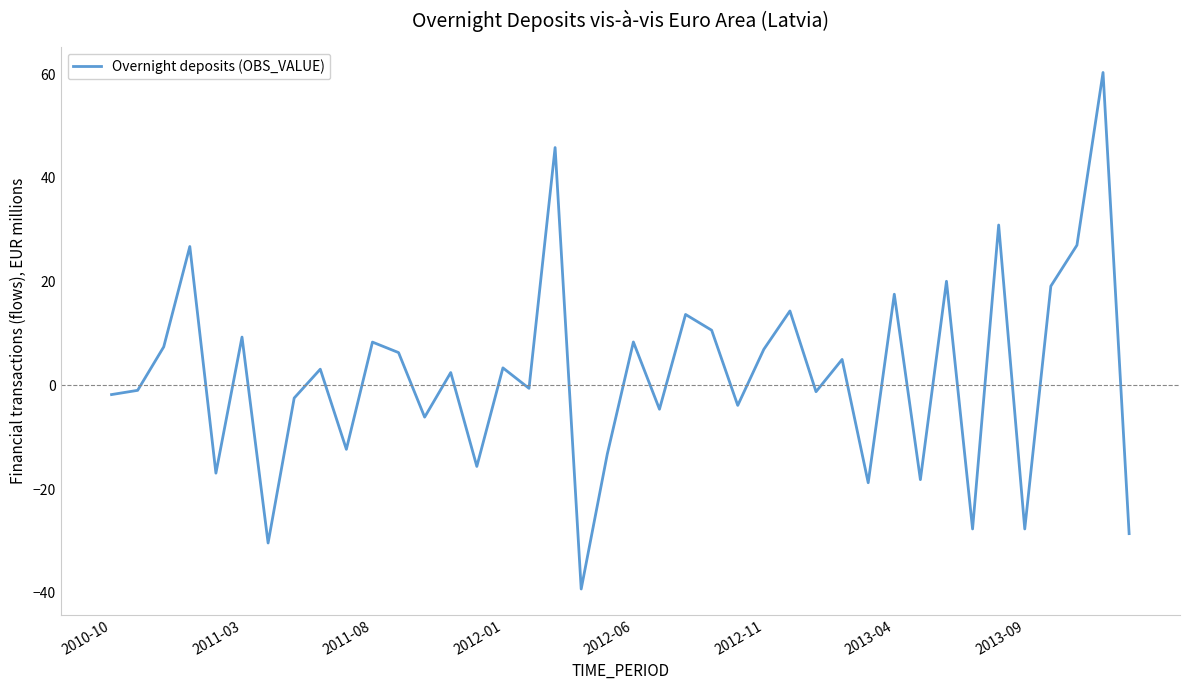

What is the difference between the maximum and minimum values?

99.6